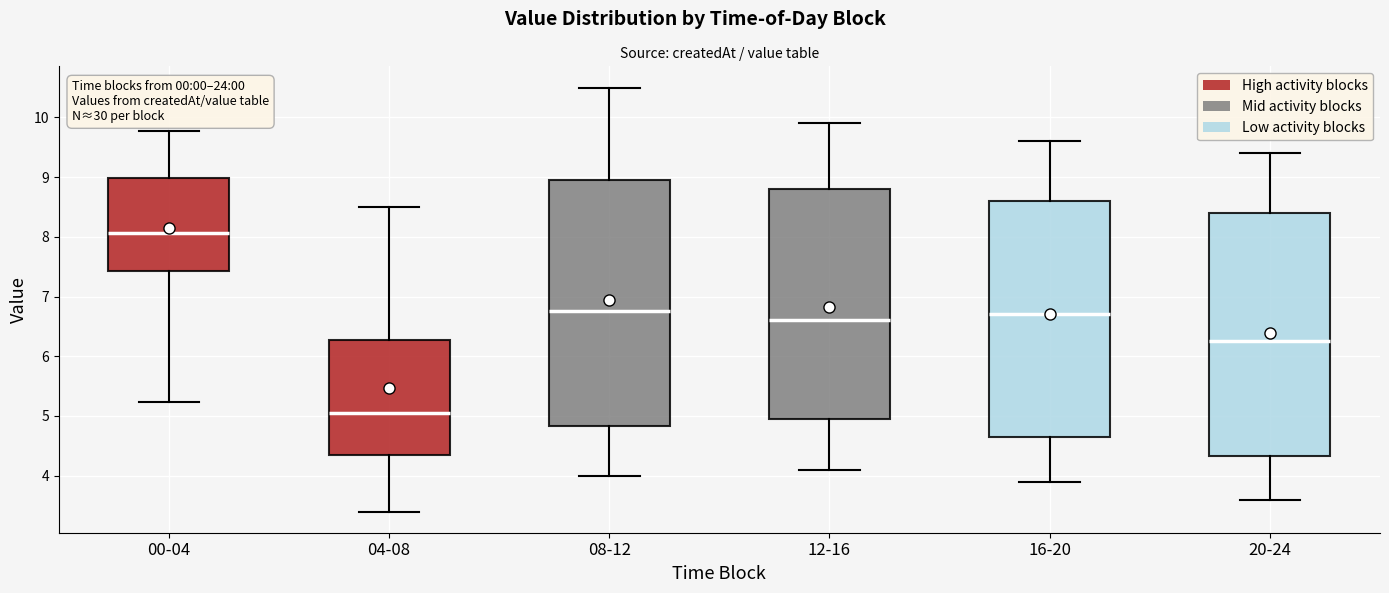

Reading left to right, transcribe this box plot: for each box, give where its median line is, the range the box spans, and where its two whiskers end, as read against the y-axis. The values are not printed on the chart, so give them approximately, as read against the axis.

00-04: median 8.1, box 7.4 to 9.0, whiskers 5.2 to 9.8
04-08: median 5.1, box 4.3 to 6.3, whiskers 3.4 to 8.5
08-12: median 6.8, box 4.8 to 9.0, whiskers 4.0 to 10.5
12-16: median 6.6, box 5.0 to 8.8, whiskers 4.1 to 9.9
16-20: median 6.7, box 4.7 to 8.6, whiskers 3.9 to 9.6
20-24: median 6.3, box 4.3 to 8.4, whiskers 3.6 to 9.4